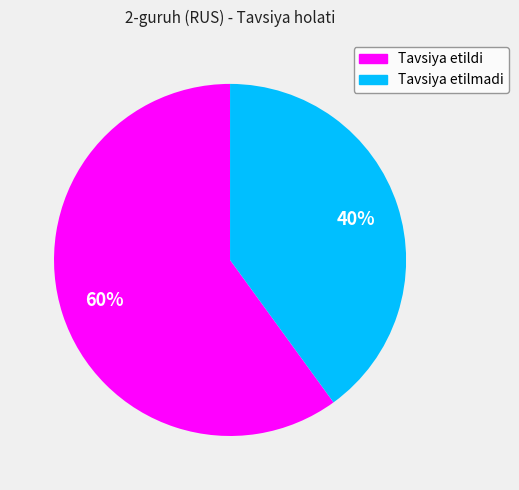

How many slices are in this pie chart?

2